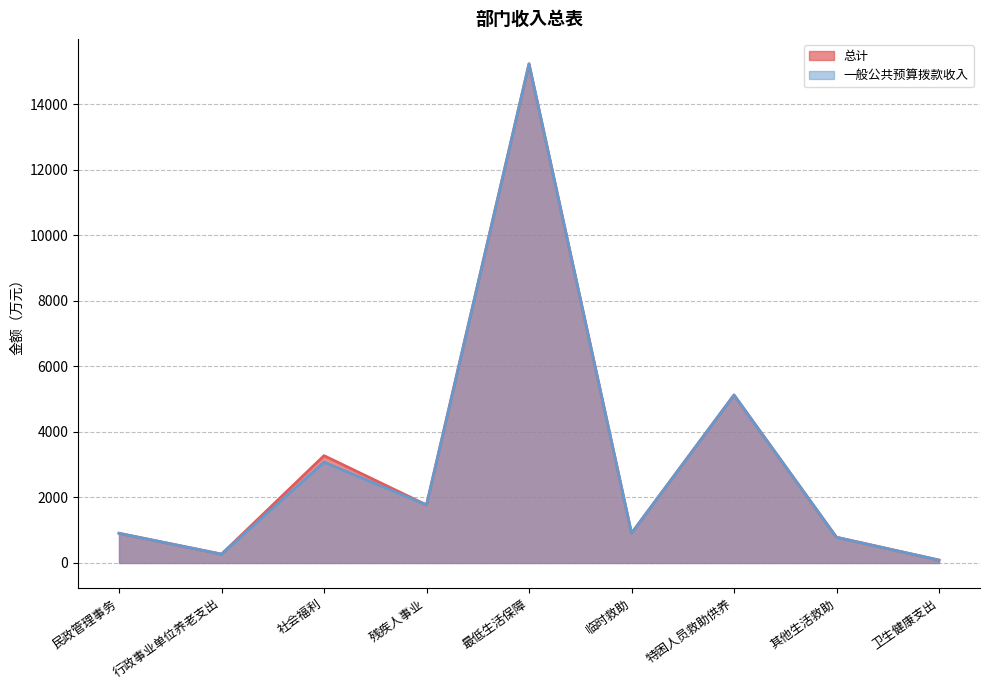

True or false: 一般公共预算拨款收入 and 总计 intersect in this chart.

False